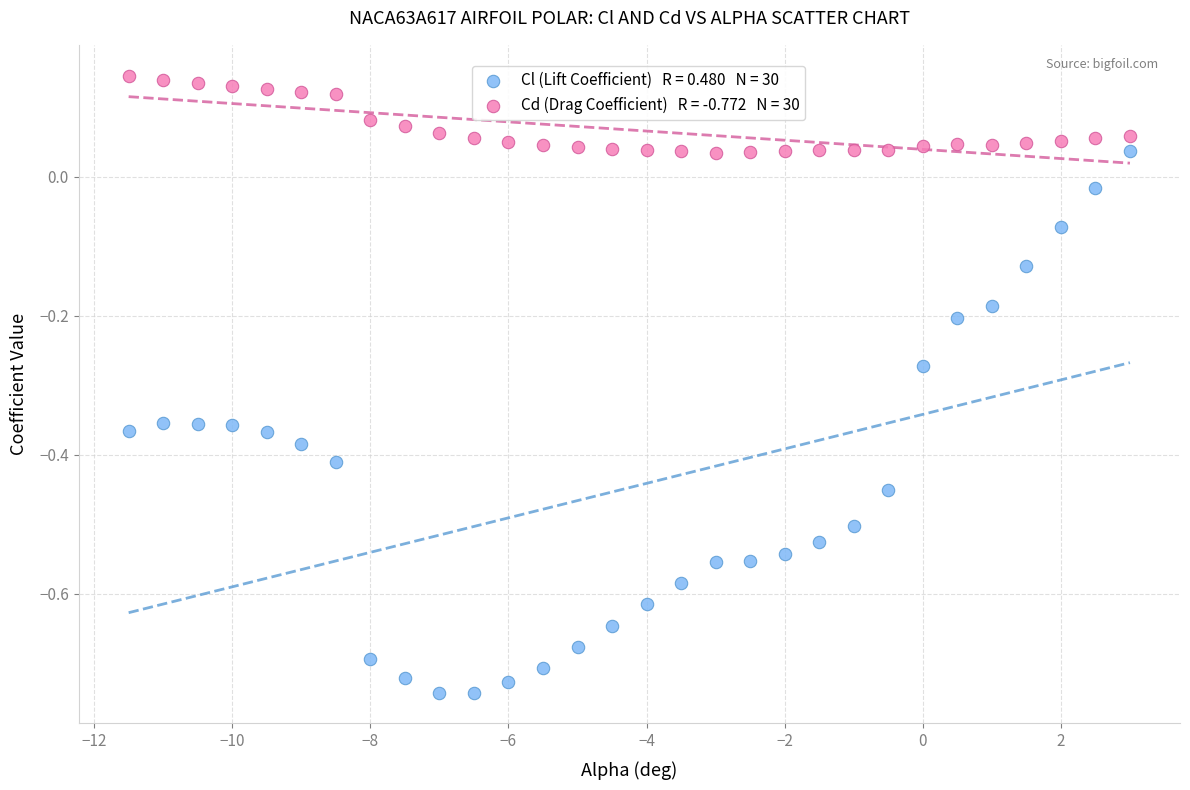

Across all data points, what is the range of Y values (max minus min)?

0.9